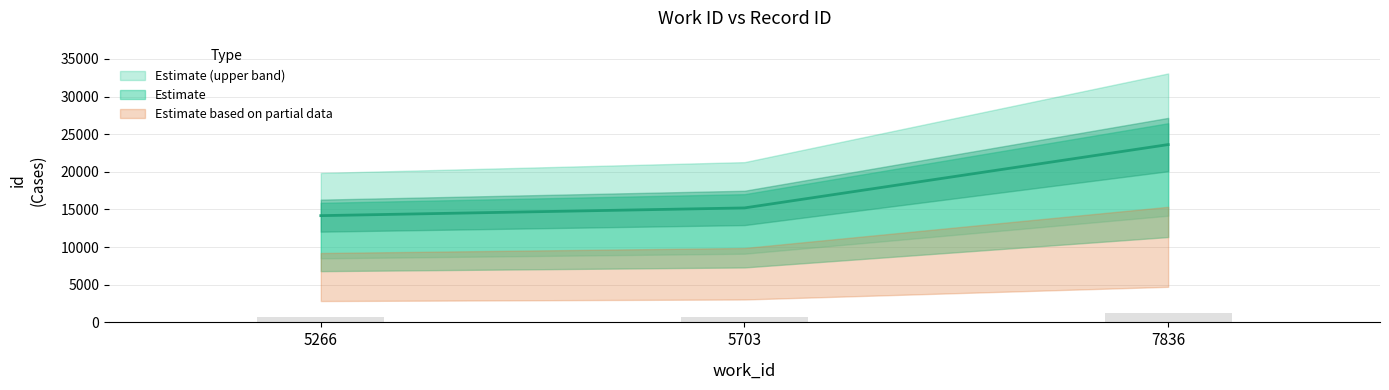

Are the bars grouped side by side (vs. stacked)?

No